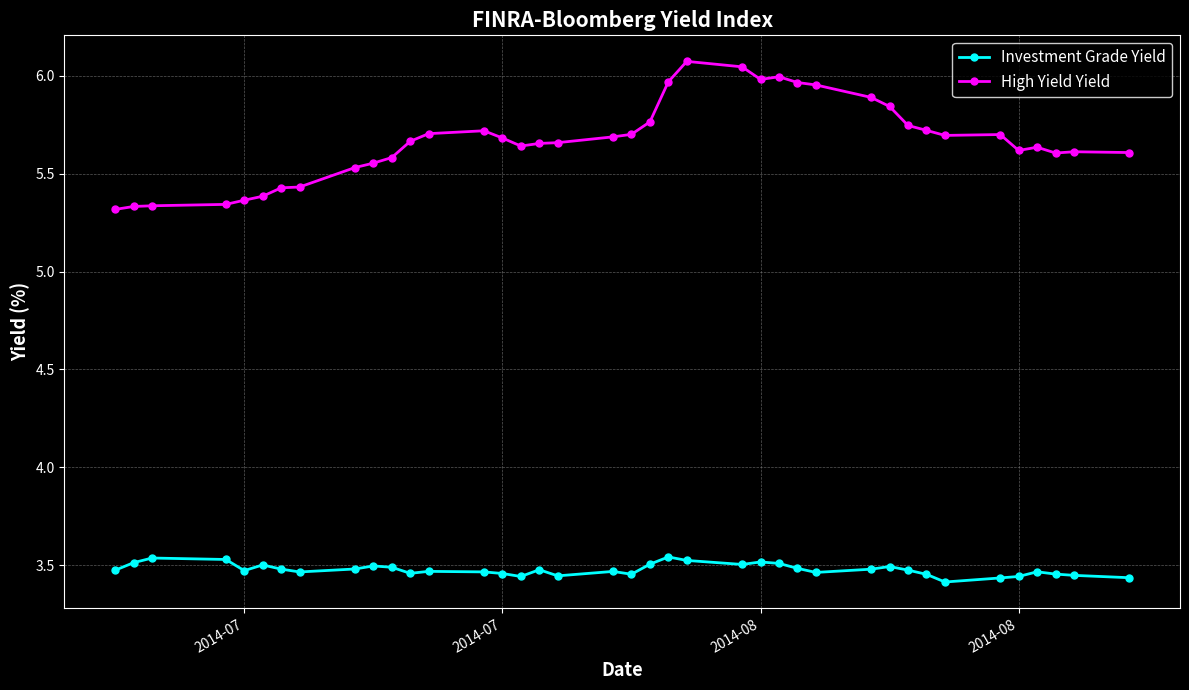

Which series has the largest range (max minus min)?

High Yield Yield